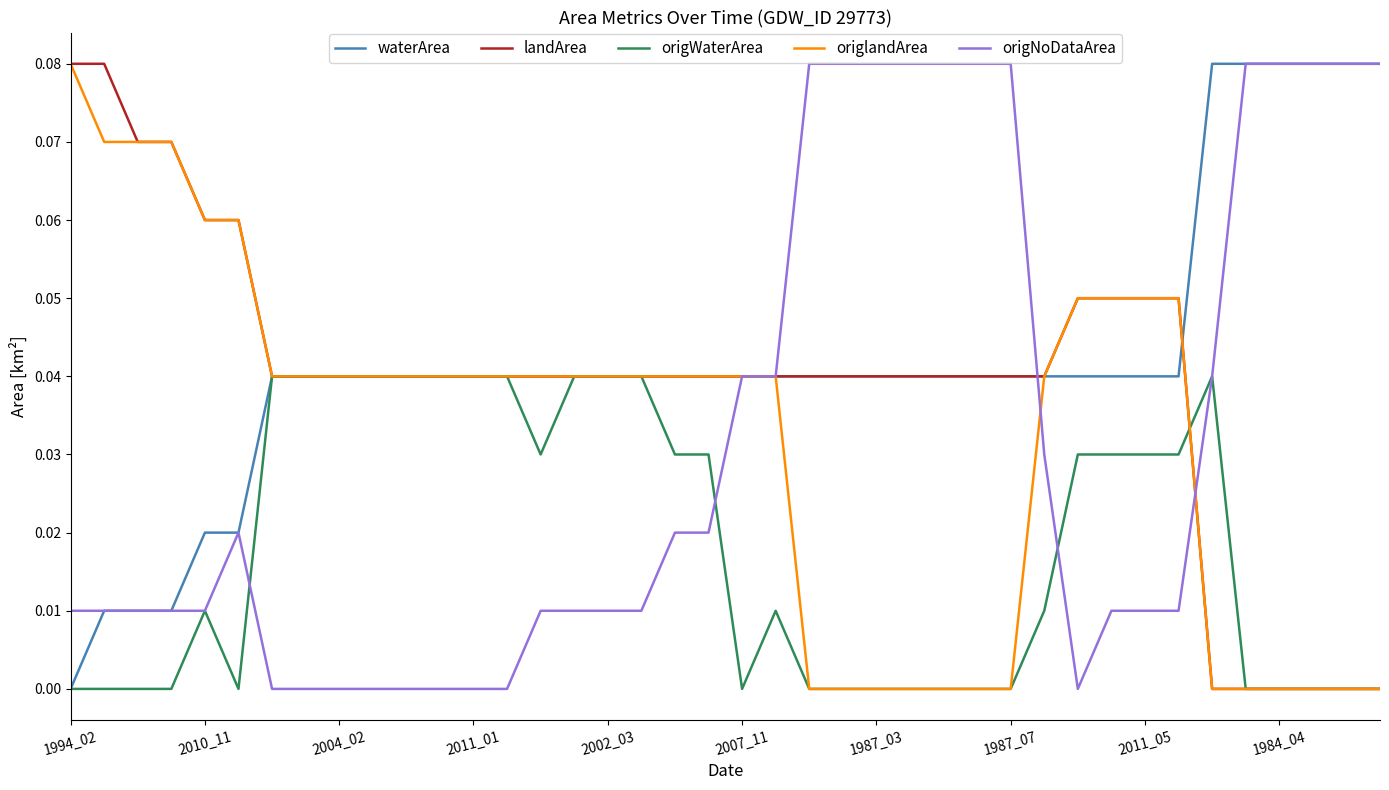

Does the chart have visible grid lines?

No